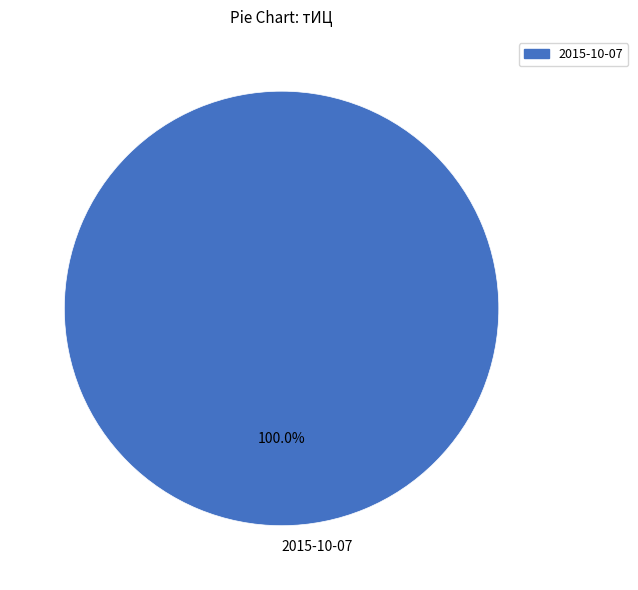

Count the number of slices in the pie.

1